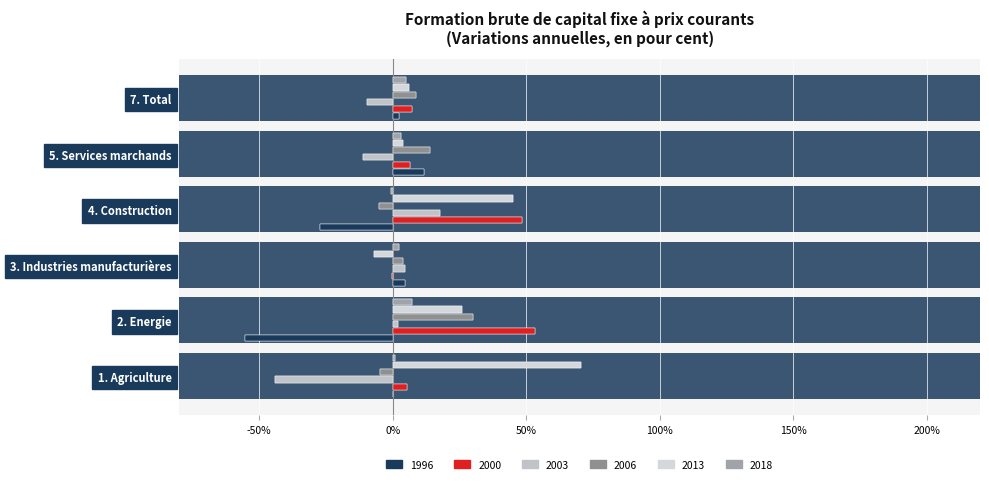

Which series has the largest total across all categories?

2013